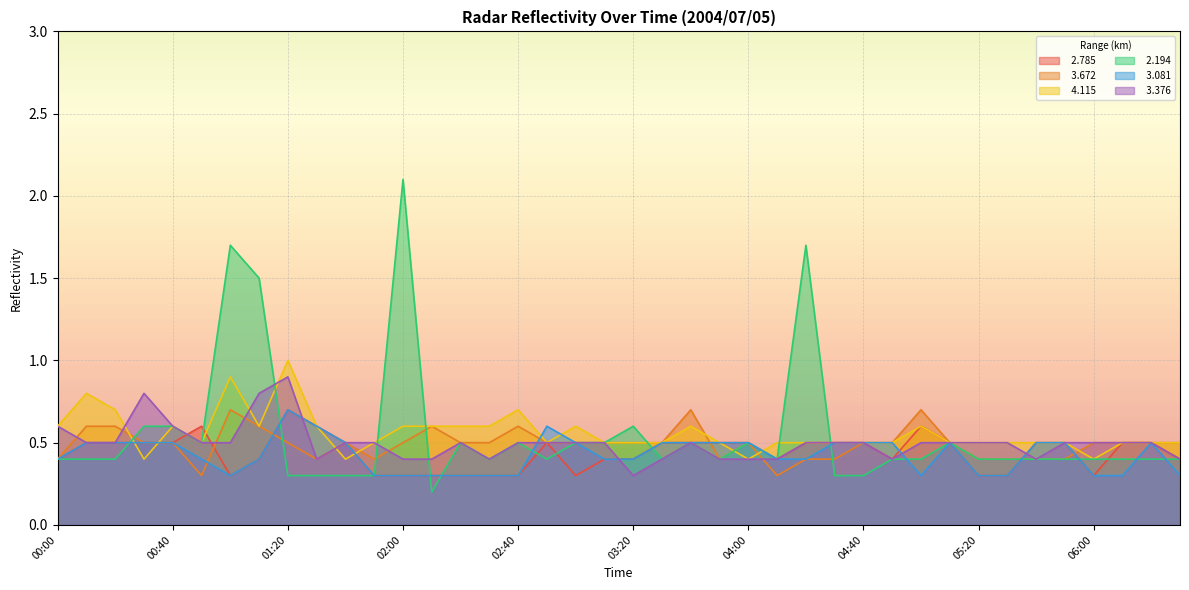

True or false:   3.672 and   3.376 intersect in this chart.

True